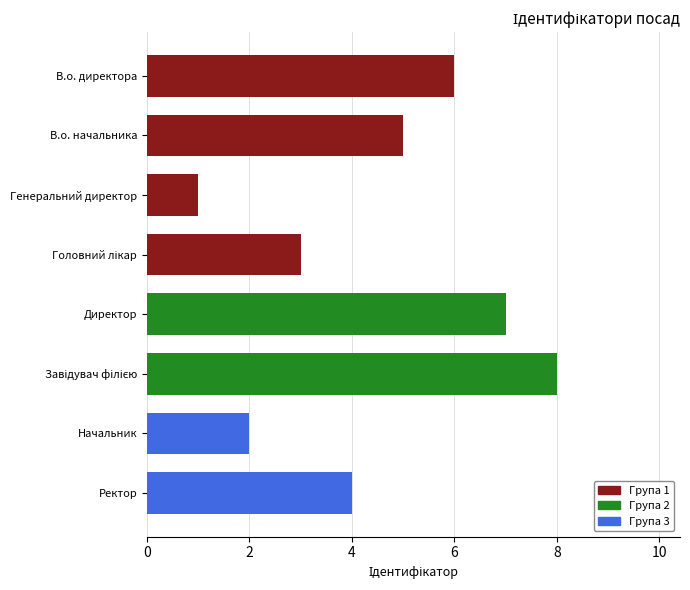

What is the label of the 7th bar from the top?

Начальник